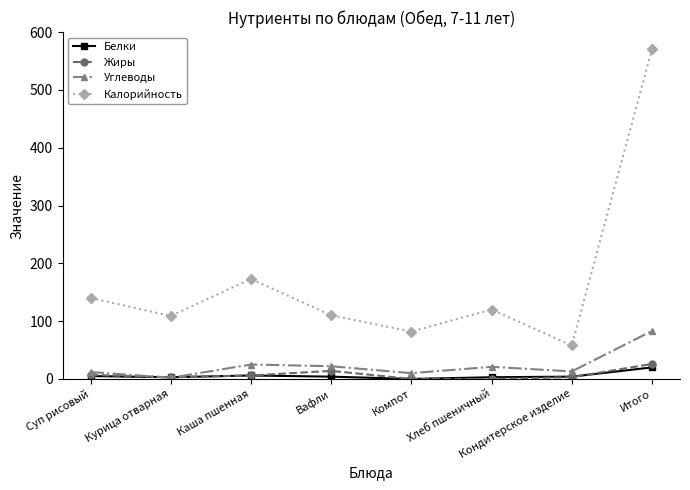

True or false: Жиры and Калорийность intersect in this chart.

False